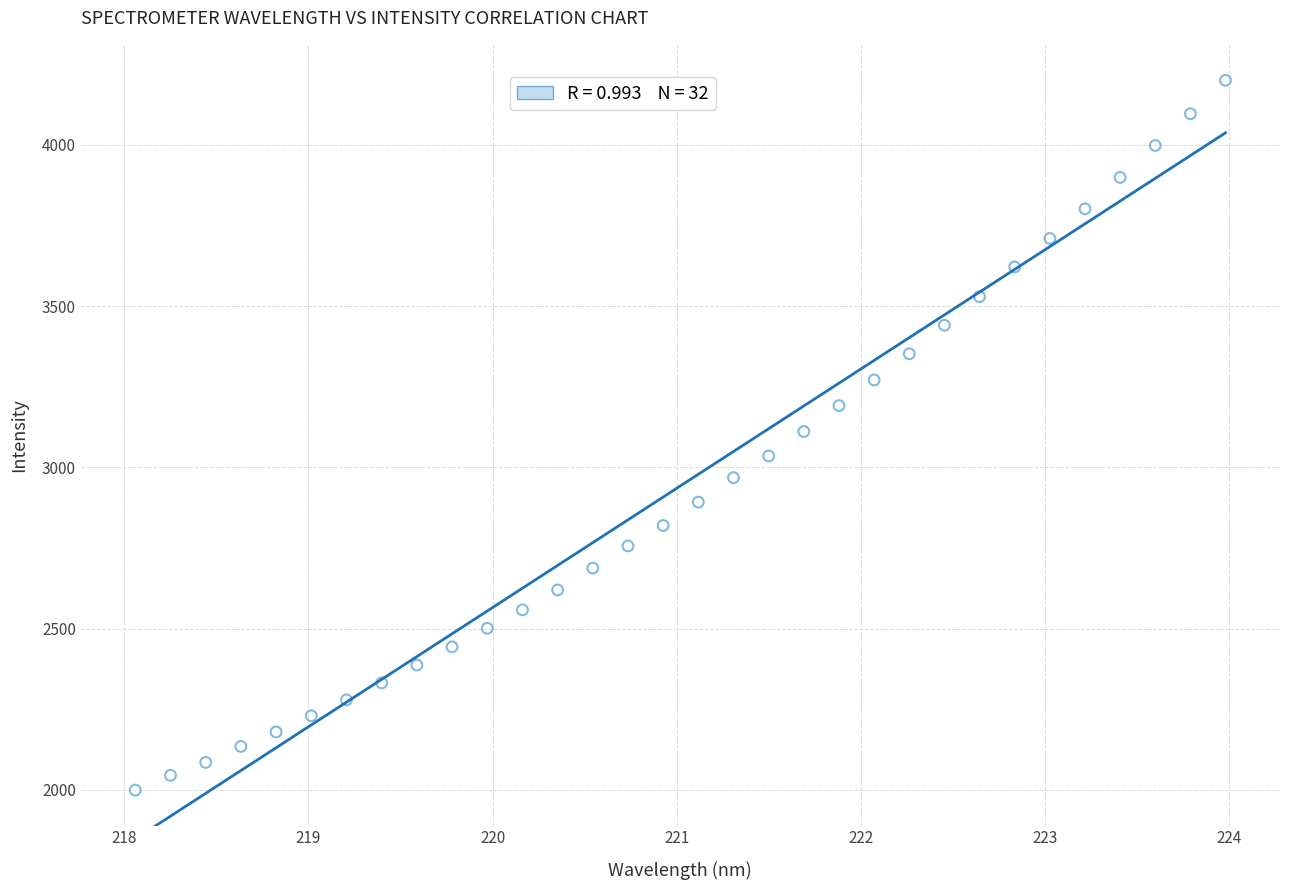

What is the range of Y values (max minus min)?

2200.6